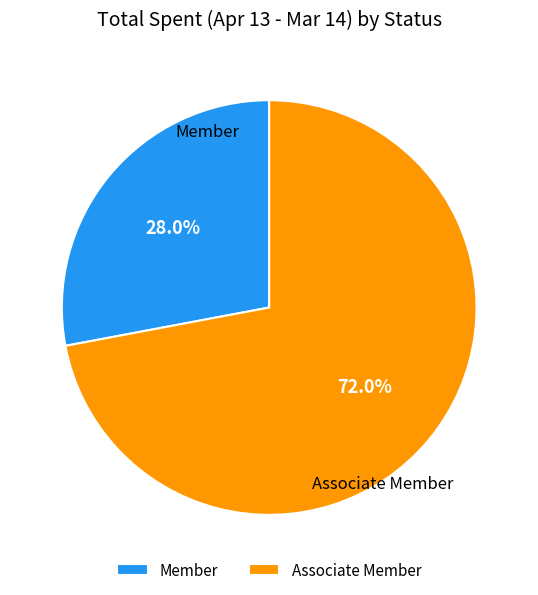

Which slice represents more than half of the pie?

Associate Member